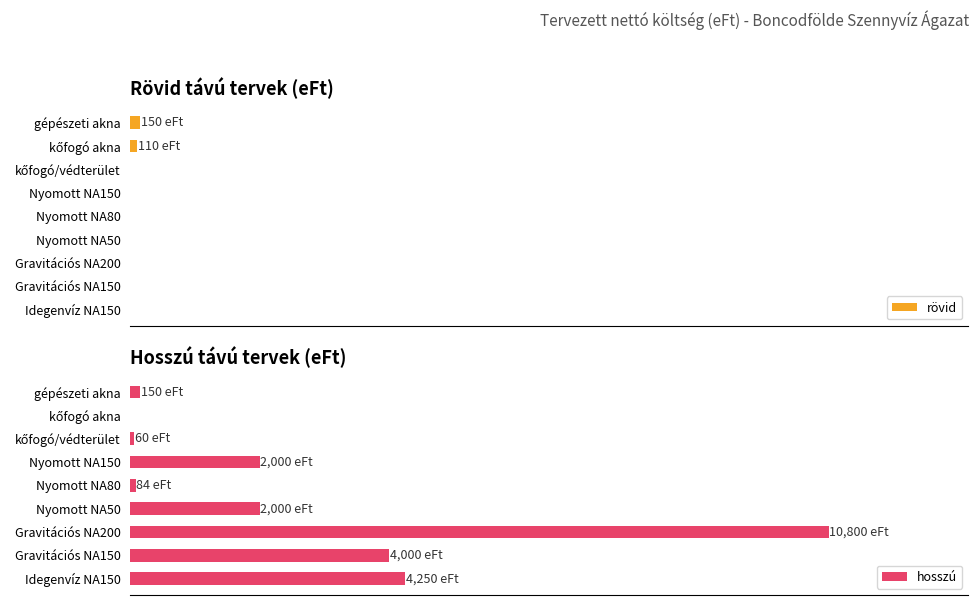

Reading right to left, transcribe all the data shown in this chart.

rövid: 150	110	0	0	0	0	0	0	0
hosszú: 150	0	60	2000	84	2000	10800	4000	4250